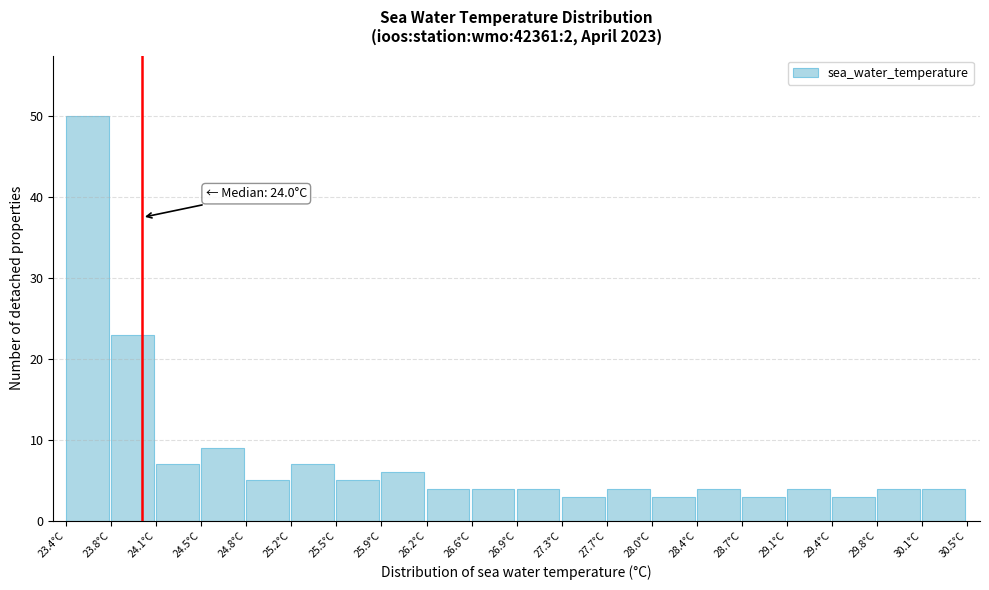

Over which range of the x-axis is the bar tallest?

23.400 to 23.755